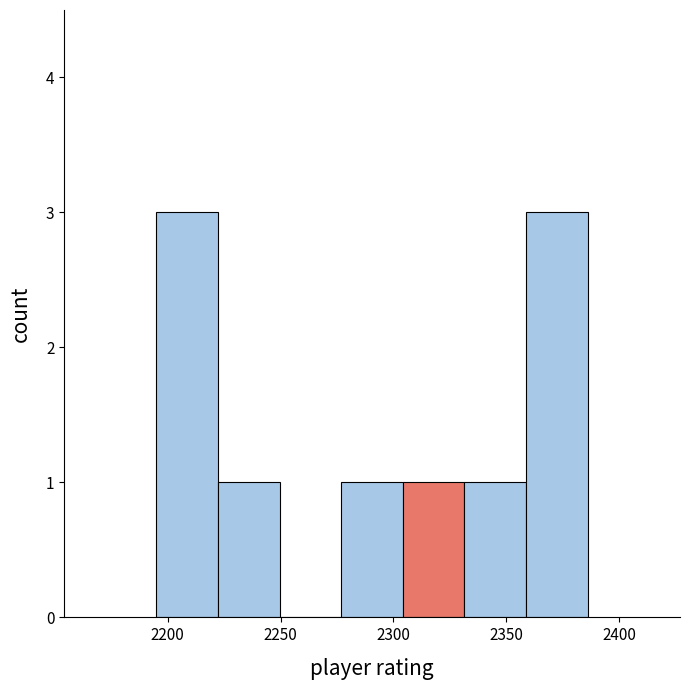

Reading left to right, list every bar in this chart as the range it spans on the x-axis followed by its height. Neither the bar edges nor the heights are printed on the chart, so give them approximately, as read against the axes.

2195 to 2220: 3
2220 to 2250: 1
2250 to 2275: 0
2275 to 2305: 1
2305 to 2330: 1
2330 to 2360: 1
2360 to 2385: 3